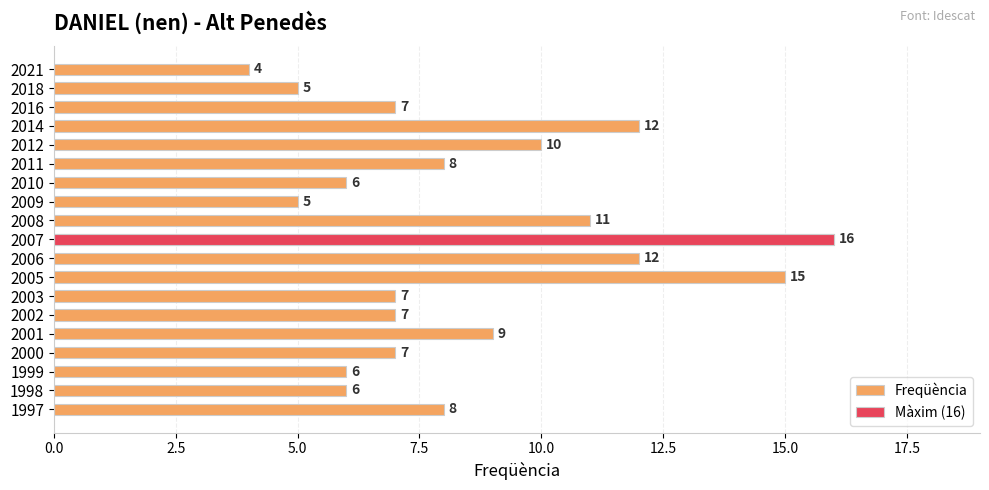

True or false: the data shows 2 at 1998.

False